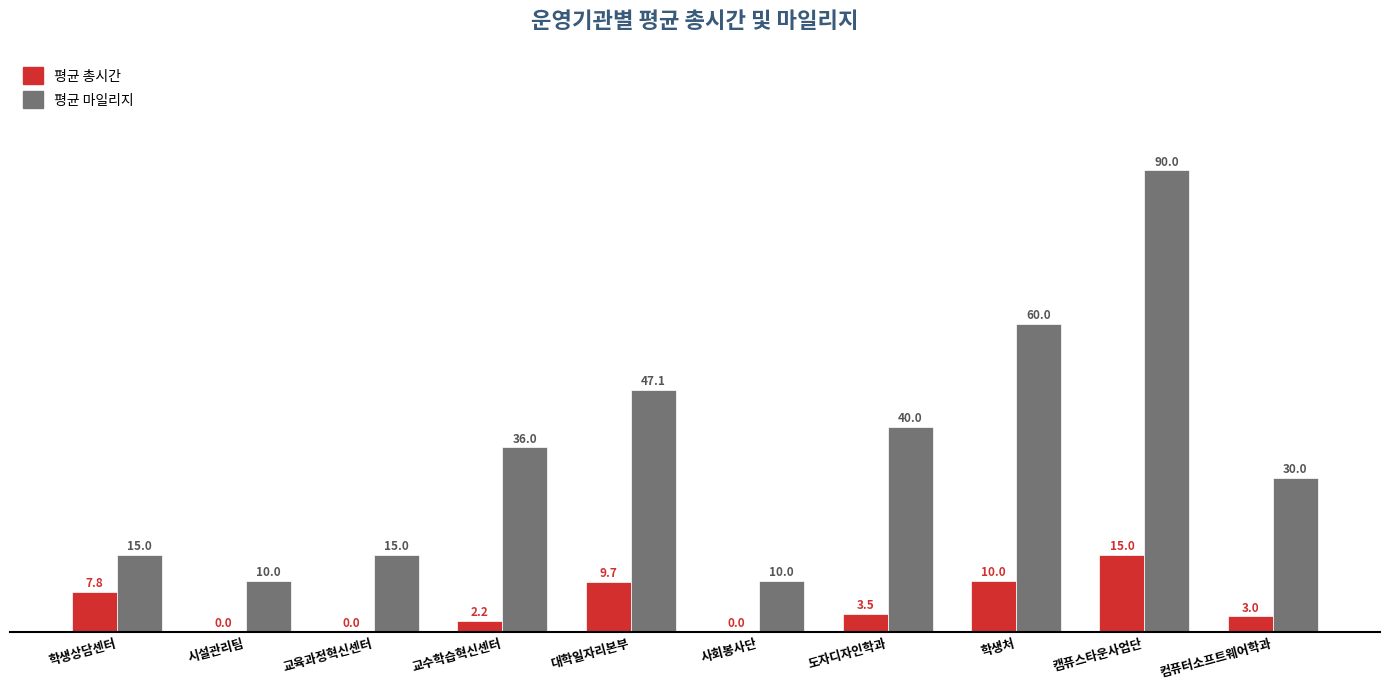

True or false: 평균 총시간 has a value of 4.1 at 대학일자리본부.

False